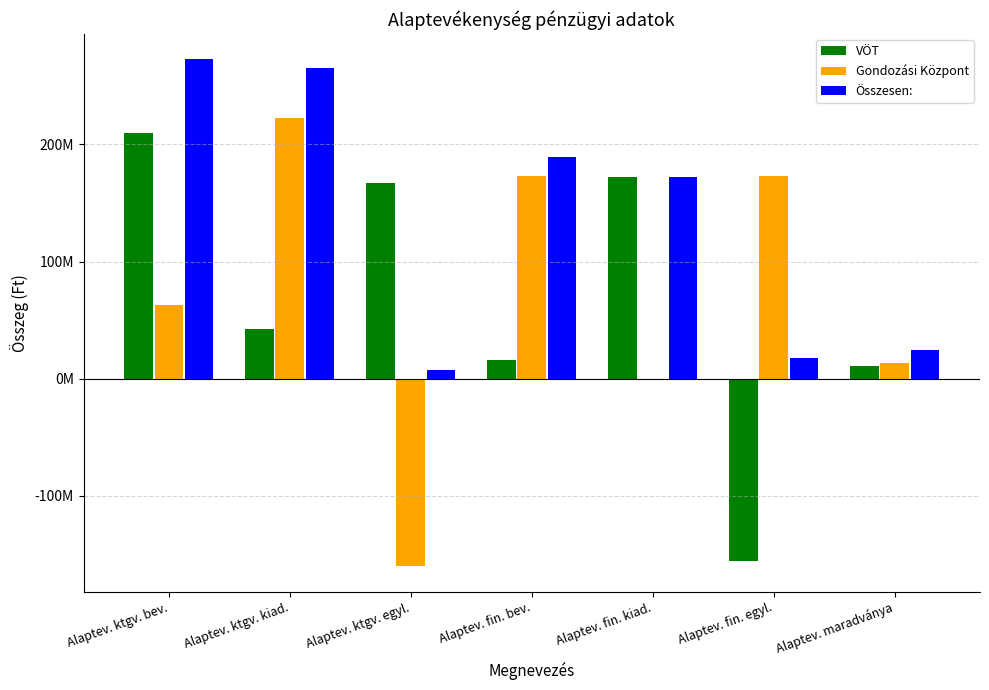

What is the spread (max minus min) of values at Alaptev. maradványa?

13289643